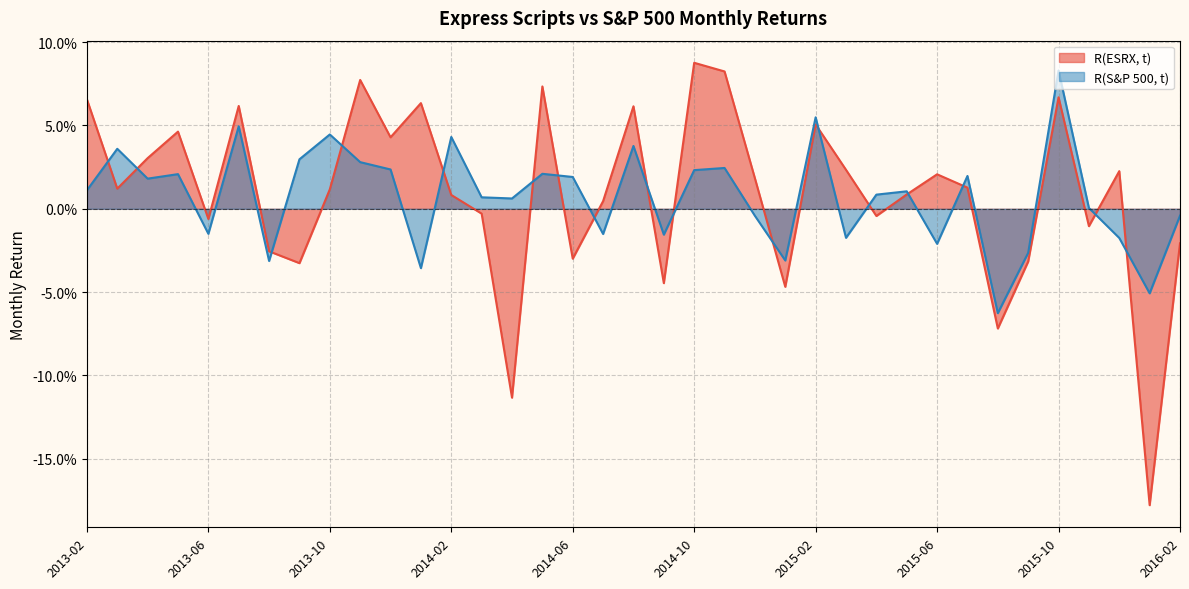

At which category does R(S&P 500, t) reach its first local valley?

2013-04